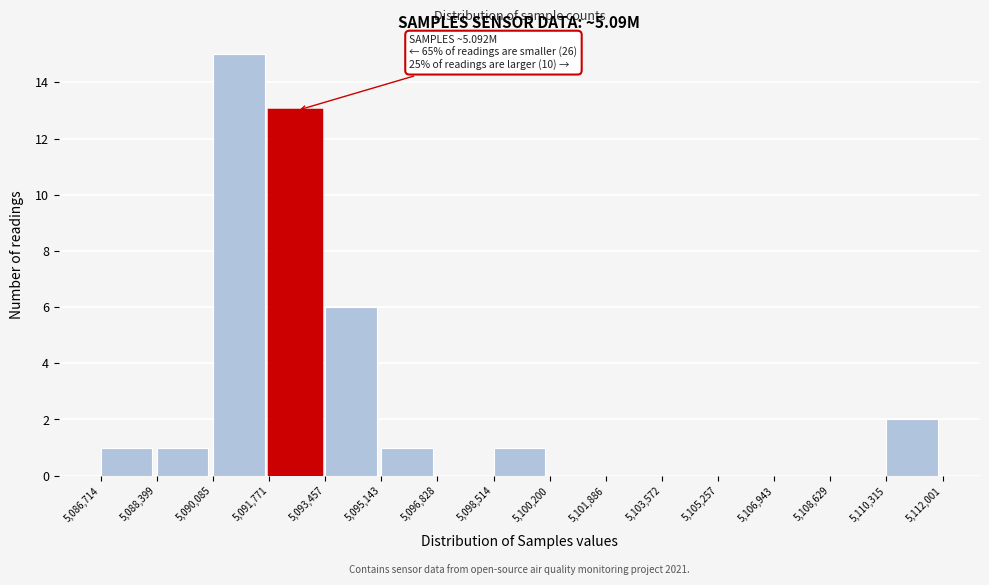

Which range on the x-axis has the tallest bar?

5,090,085 to 5,091,771